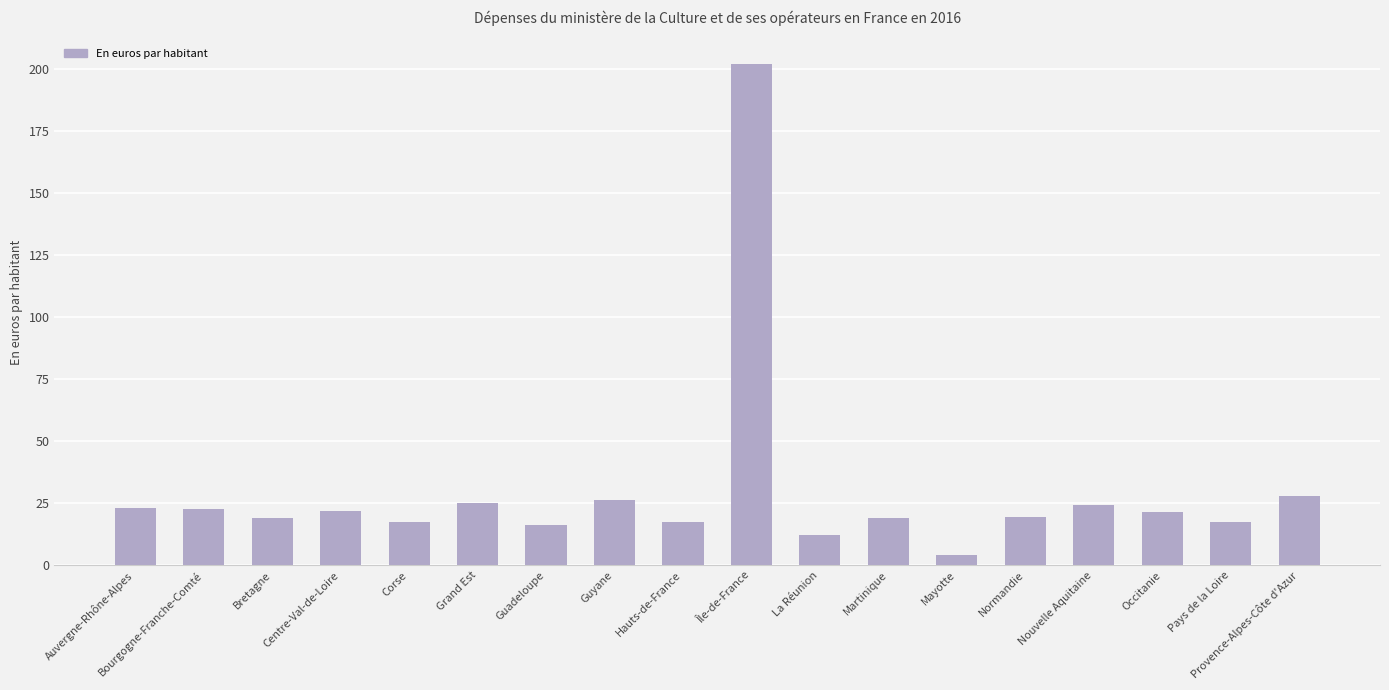

At which category does the chart reach its minimum across all series?

Mayotte